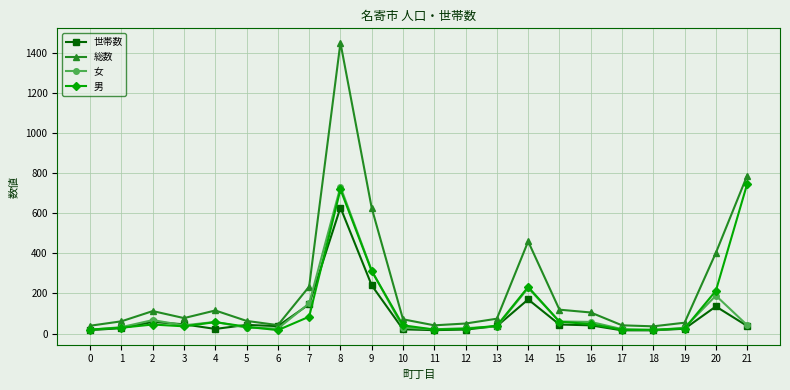

Count the number of categories in the chart.

22